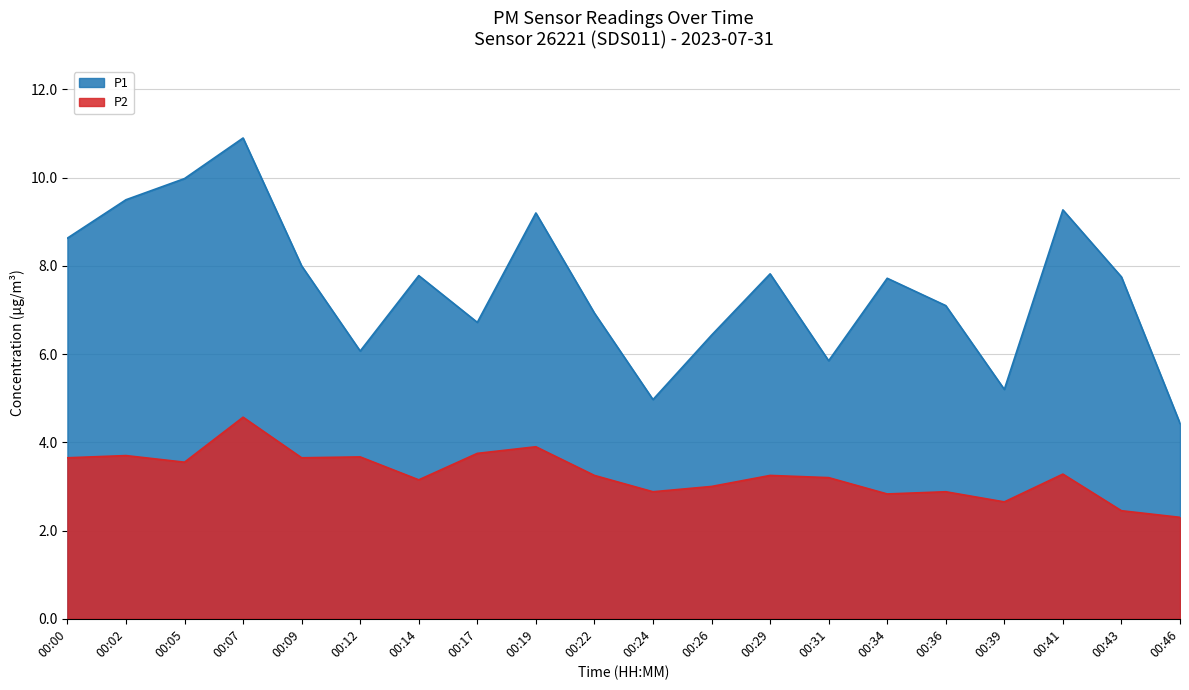

Which series has the widest spread of values?

P1